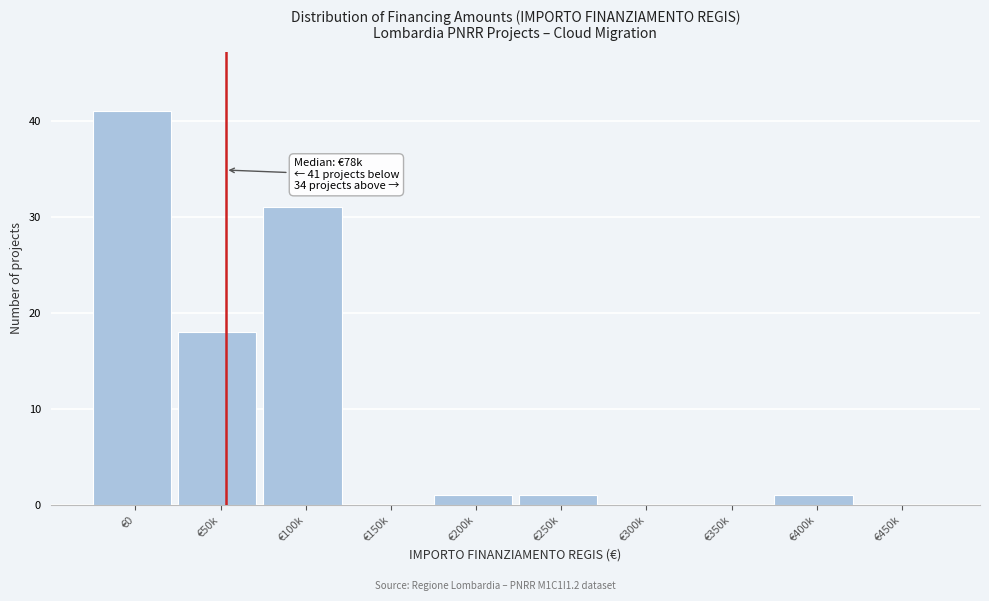

Reading left to right, what are all the values shown in this chart?

€0=41	€50k=18	€100k=31	€150k=0	€200k=1	€250k=1	€300k=0	€350k=0	€400k=1	€450k=0